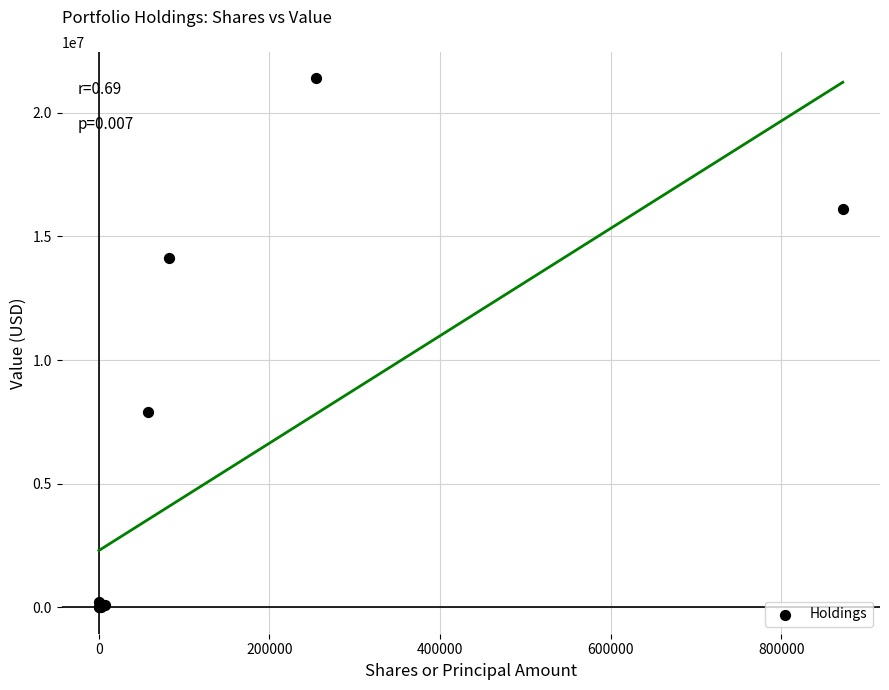

What Y value in the scatter plot is closest to 10695000?

7883000